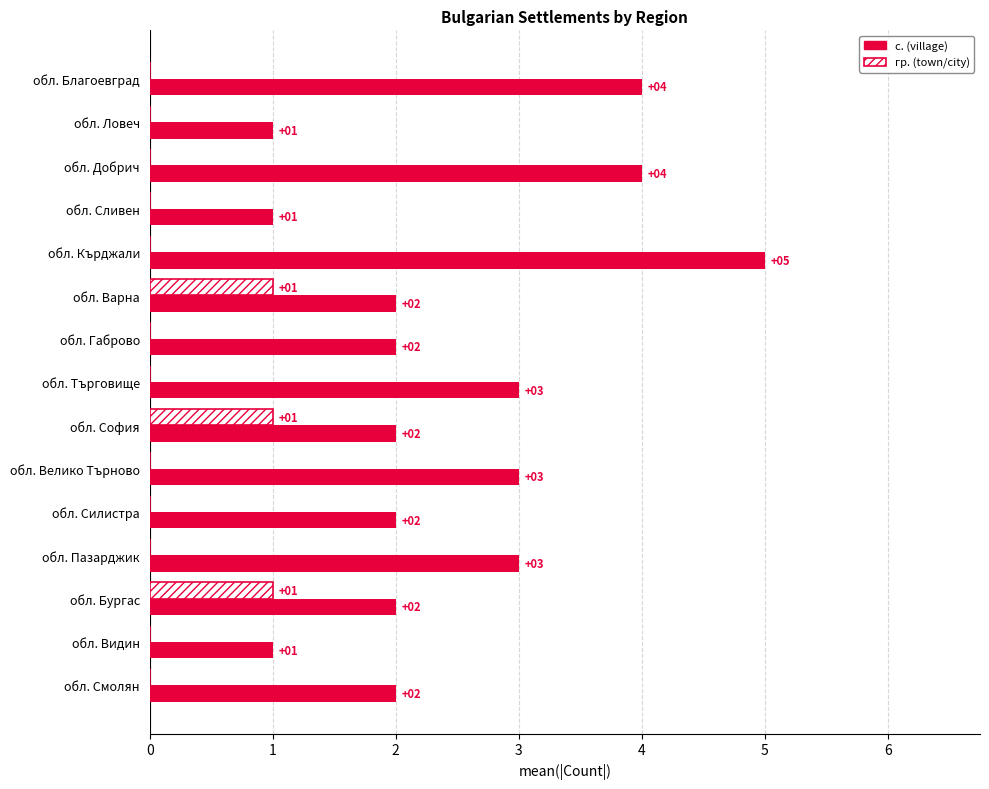

What is the sum of the с. (village) values at обл. Смолян and обл. Габрово?

4